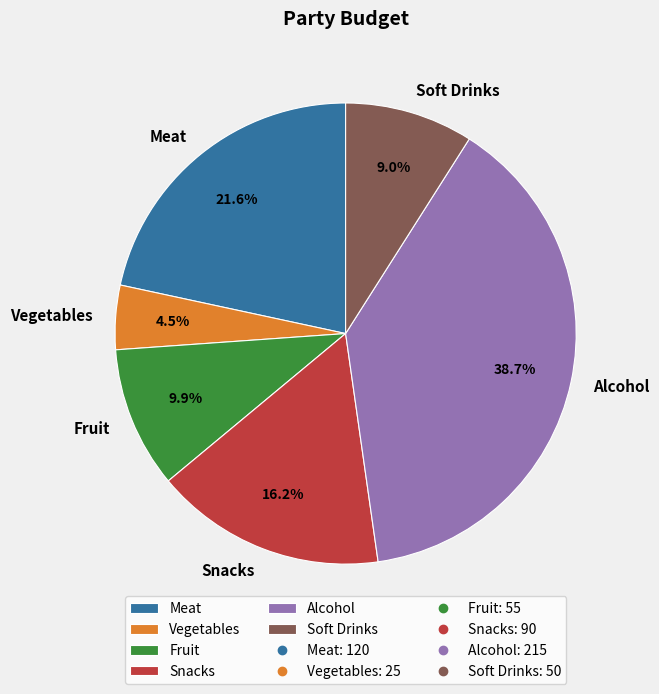

To the nearest percent, what is the average slice percentage?

17%